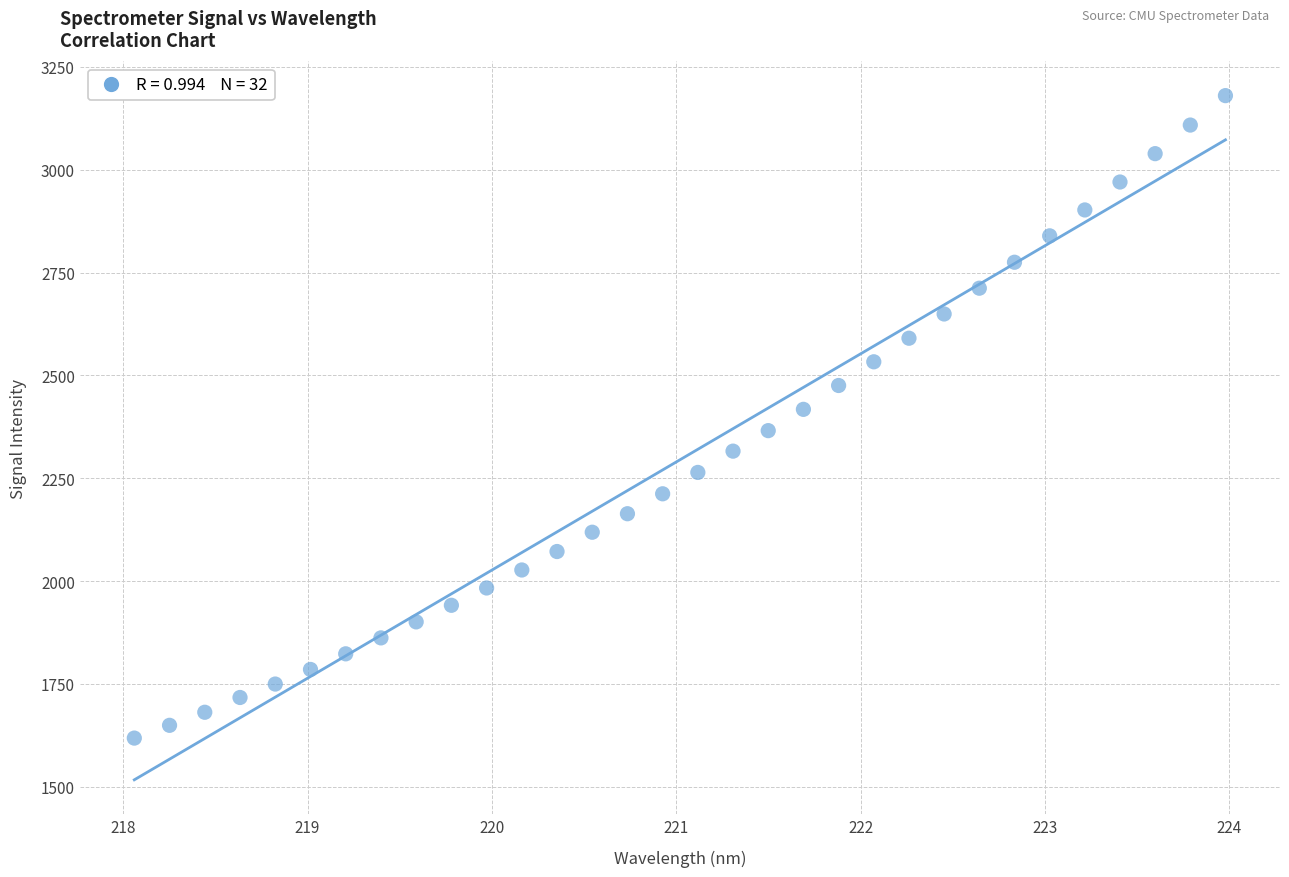

What is the range of X values (max minus min)?

5.9